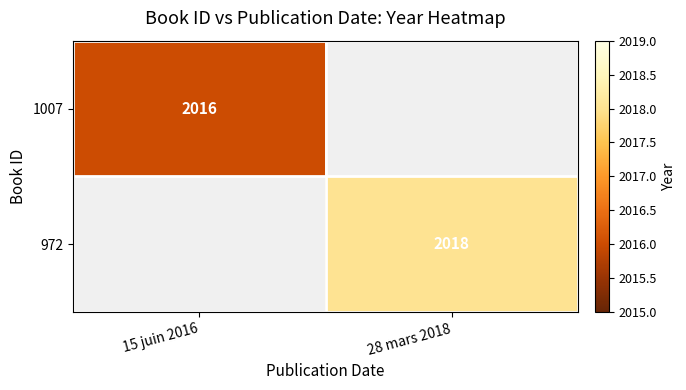

Is the value of 972 at 28 mars 2018 greater than the value of 1007 at 15 juin 2016?

Yes